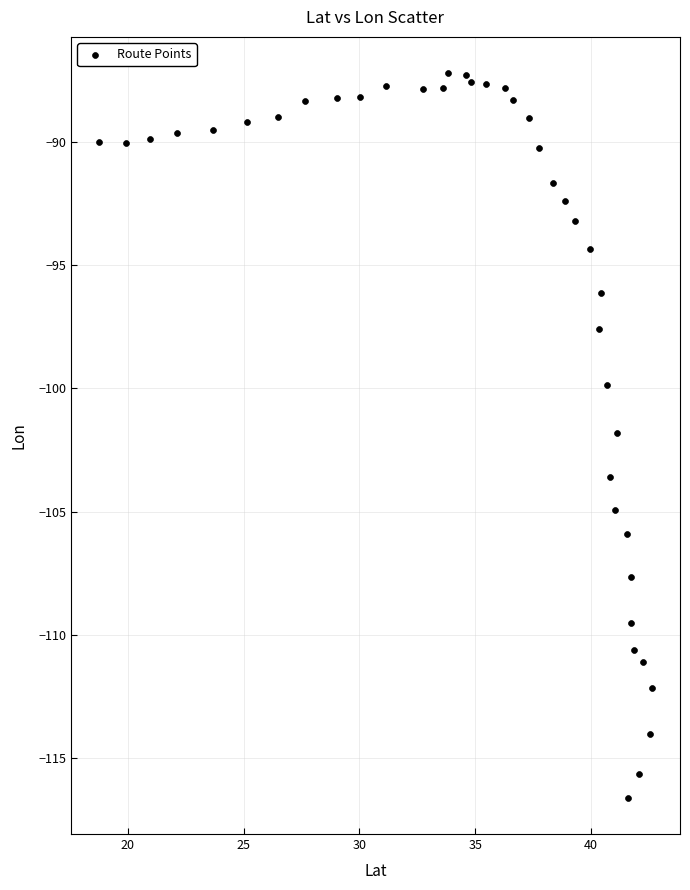

What Y value in the scatter plot is closest to -101?

-101.8